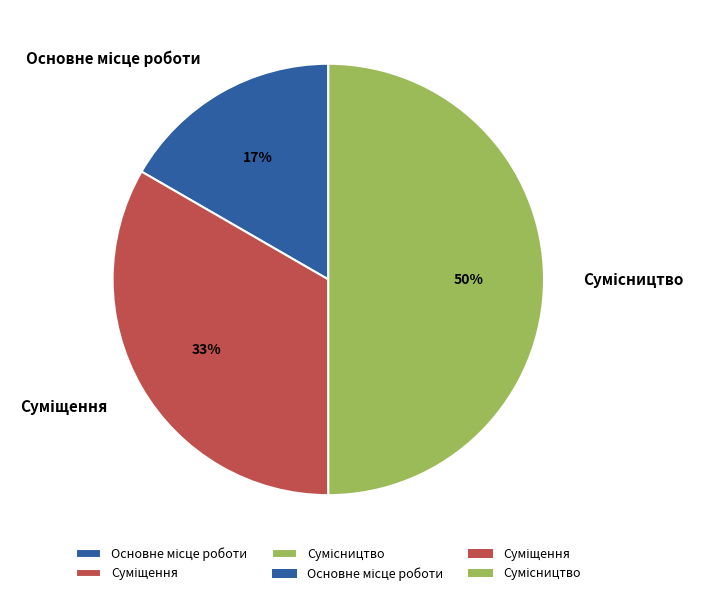

To the nearest percent, what is the difference between the largest and smallest slice percentages?

33%